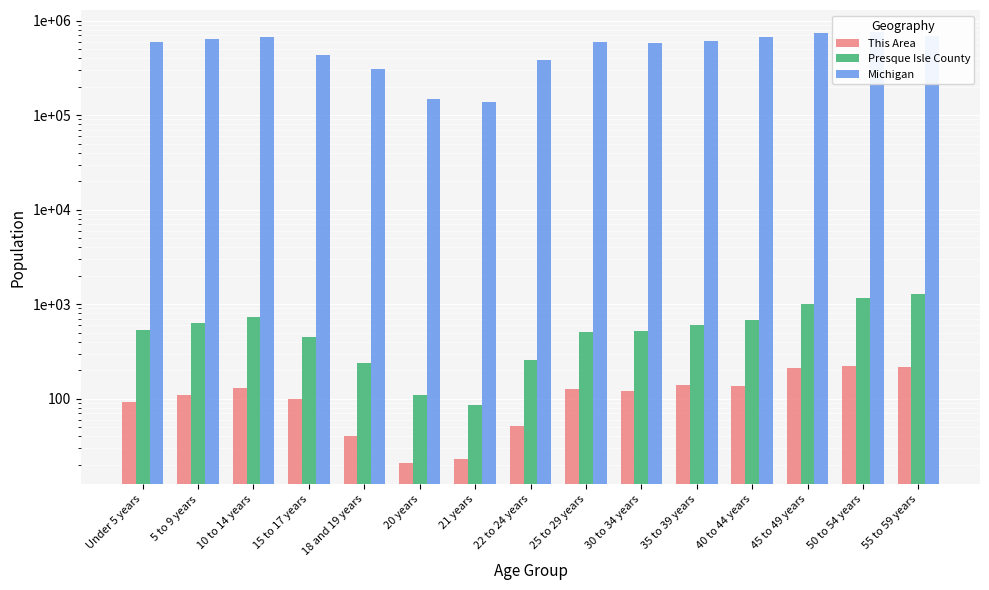

How many bars are there in total?

45